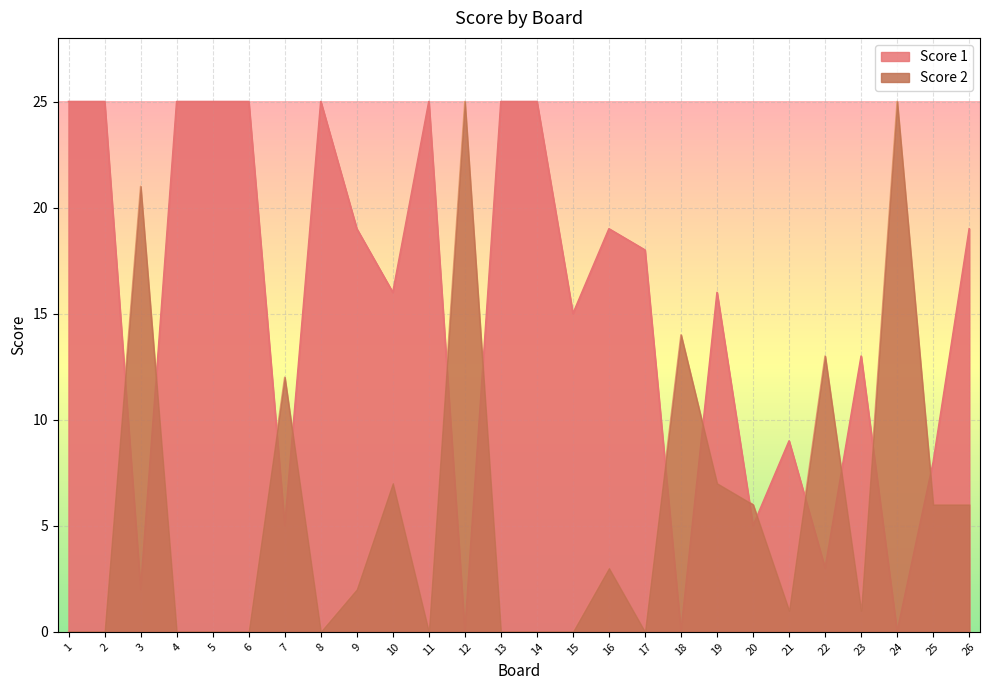

Which label corresponds to the smallest value in the chart?

12